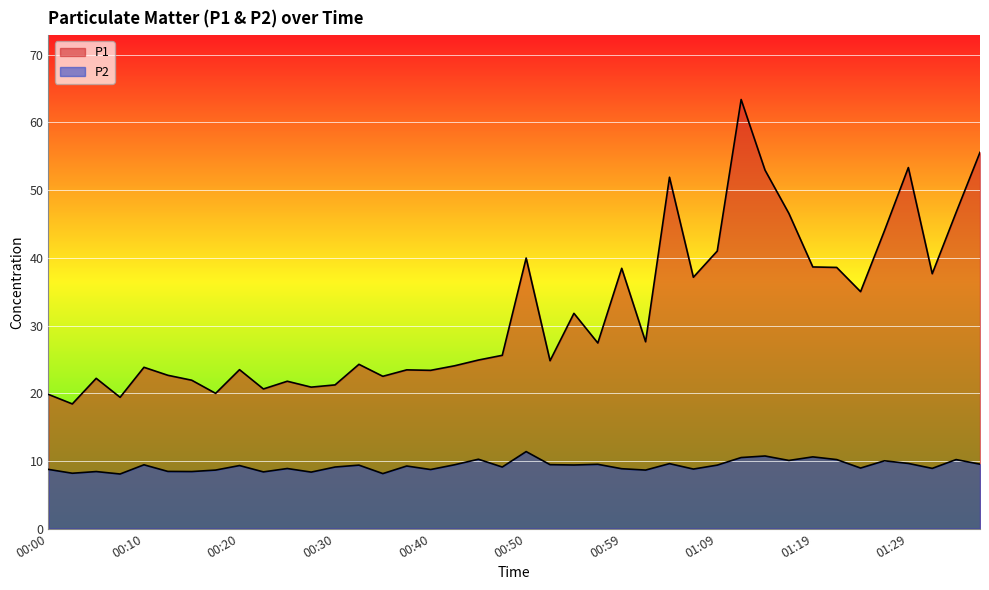

At which category does the chart reach its minimum across all series?

00:08